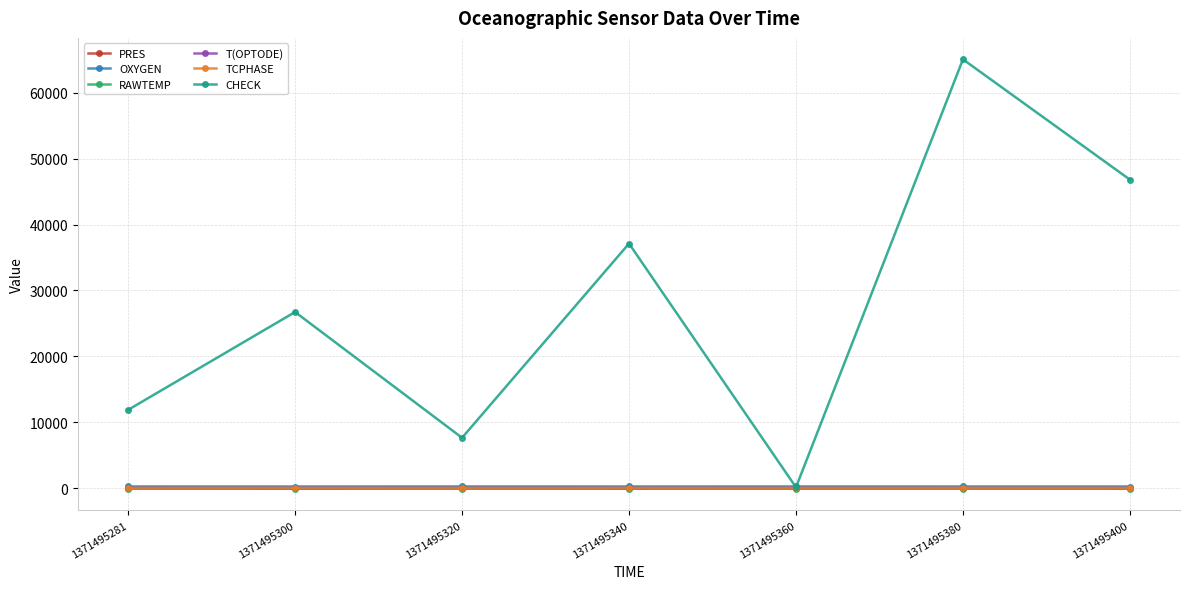

Which label corresponds to the largest value in the chart?

1371495380